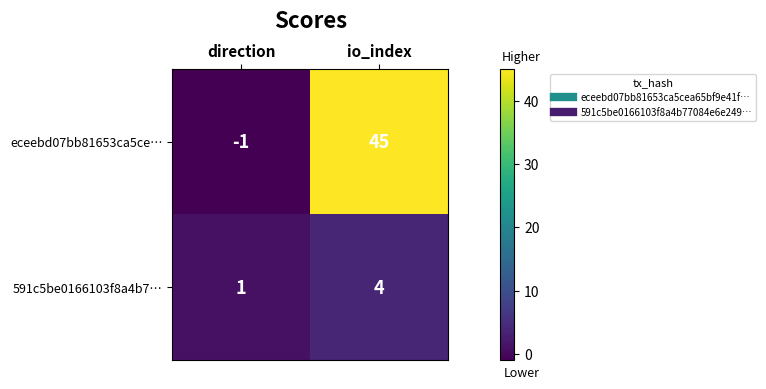

Reading left to right, what are all the values shown in this chart?

eceebd07bb81653ca5ce…: -1	45
591c5be0166103f8a4b7…: 1	4